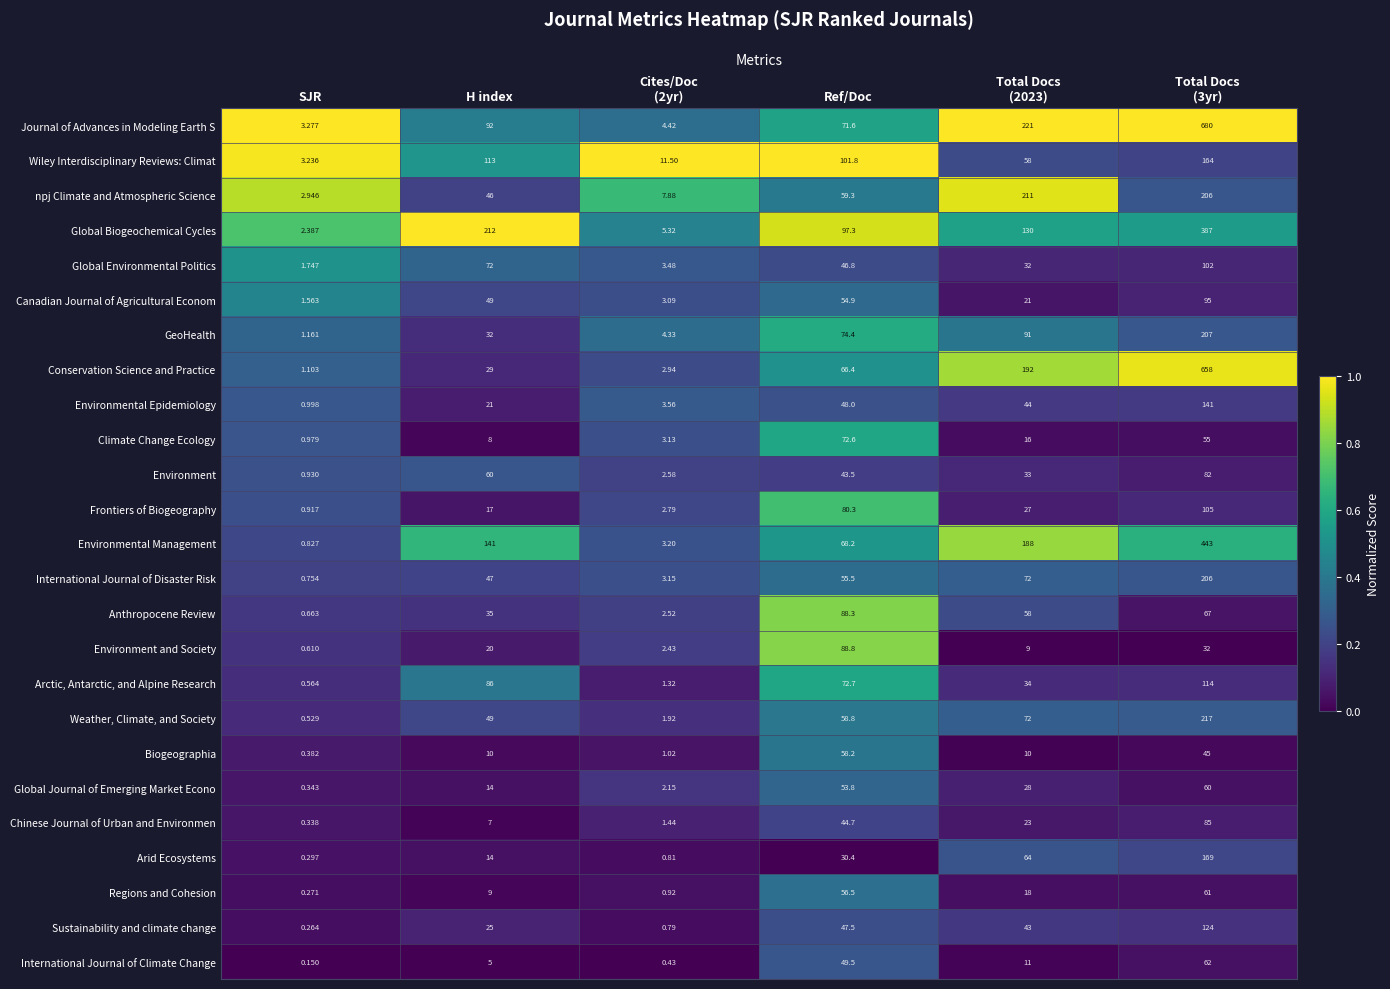

Count the number of categories in the chart.

6